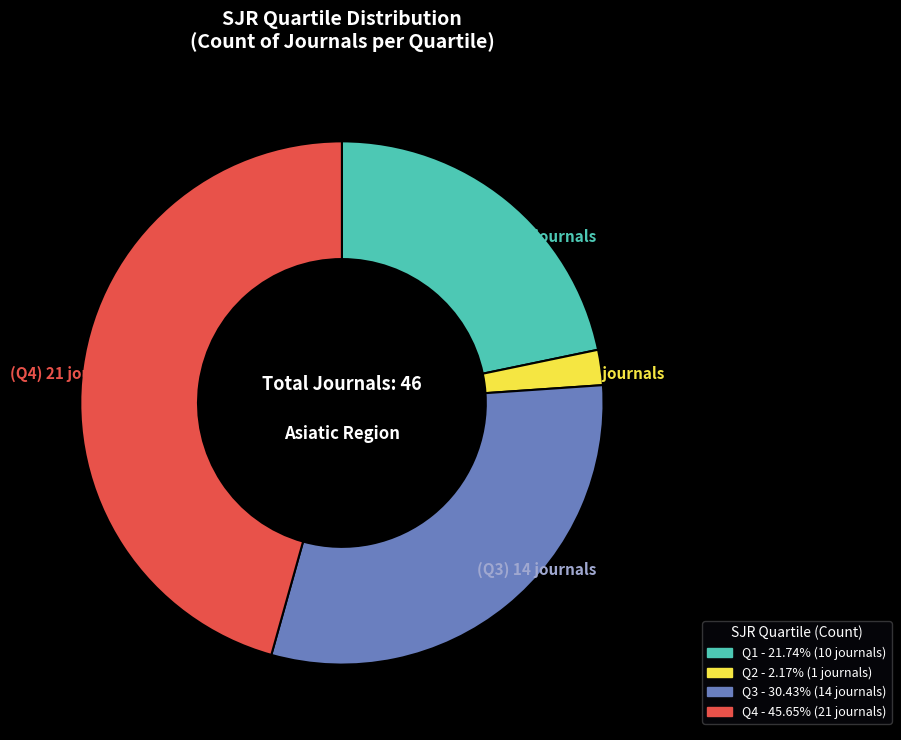

Combined, do (Q4) 21 journals and (Q1) 10 journals account for over 50%?

Yes